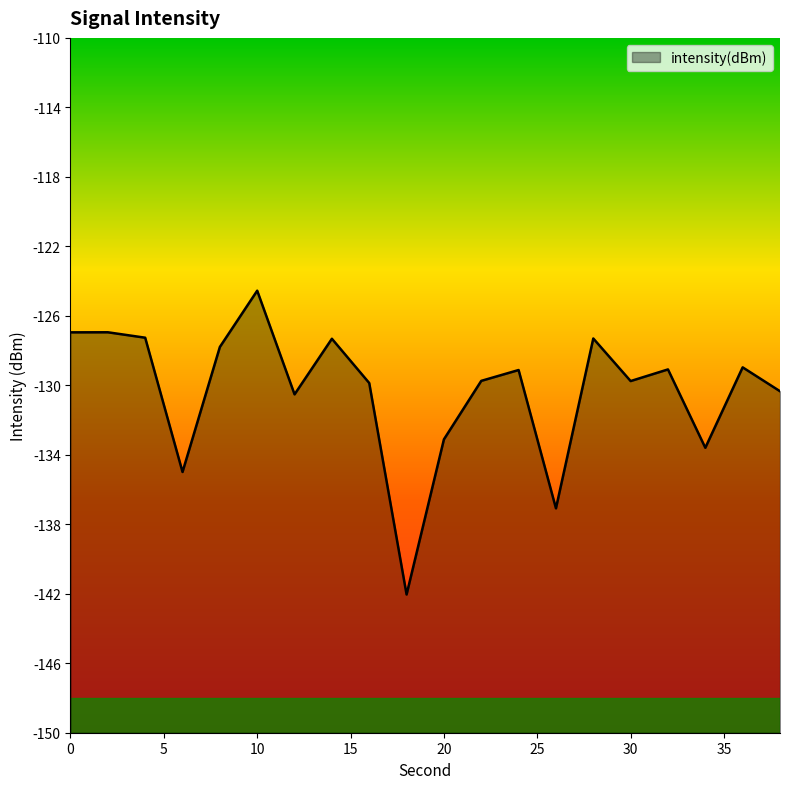

Rank the categories by value from lowest to highest.

18, 26, 6, 34, 20, 12, 38, 16, 30, 22, 24, 32, 36, 8, 14, 28, 4, 0, 2, 10